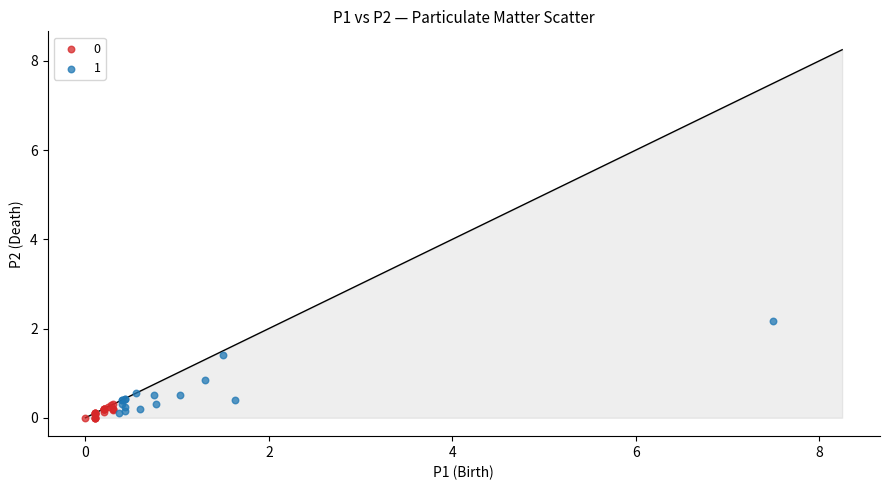

Which series contains the highest Y value?

1